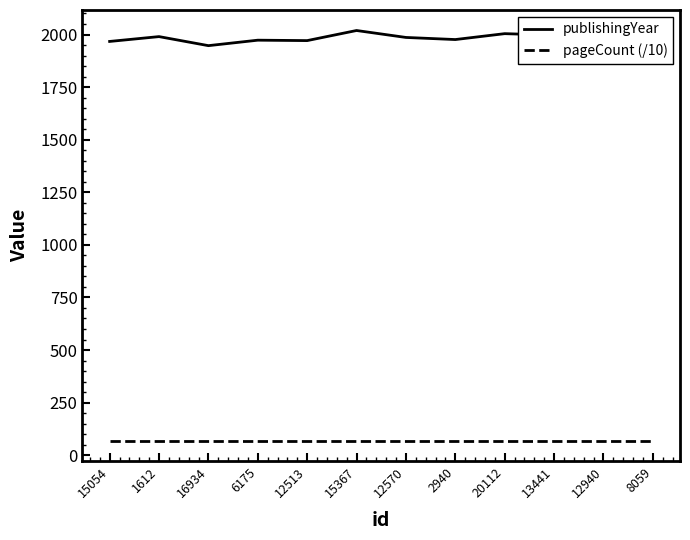

What are all the series names shown in the legend?

publishingYear, pageCount (/10)